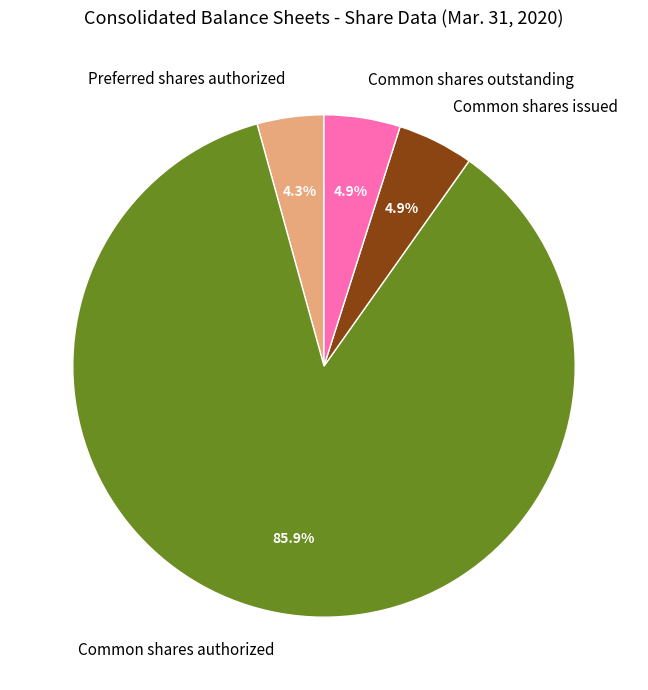

To the nearest percent, what is the average slice percentage?

25%